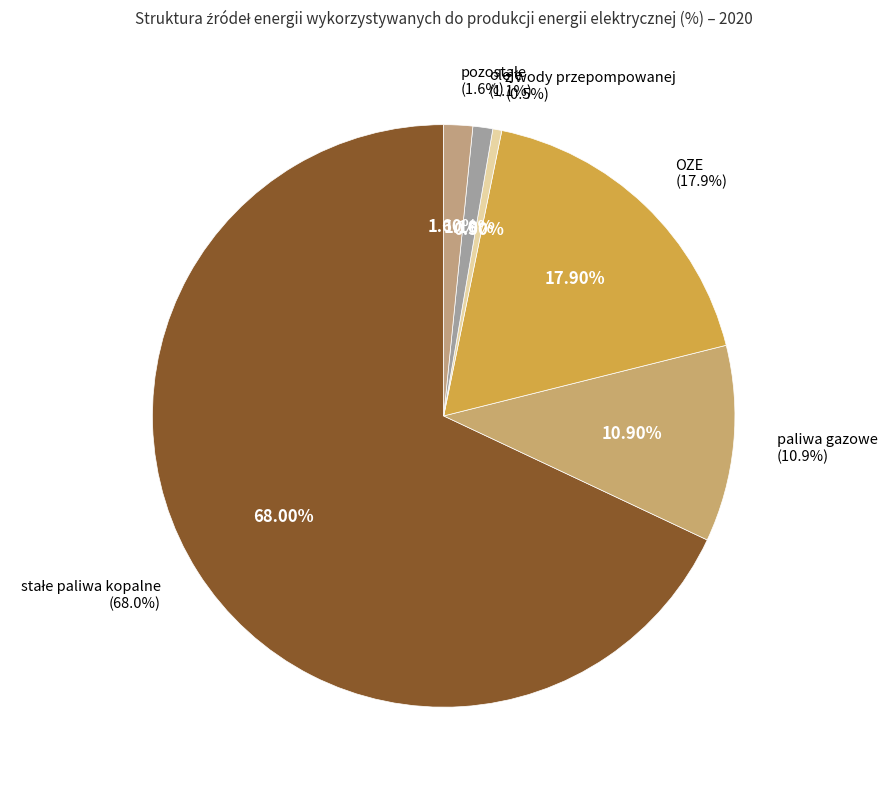

What percentage is the OZE slice, to the nearest percent?

18%